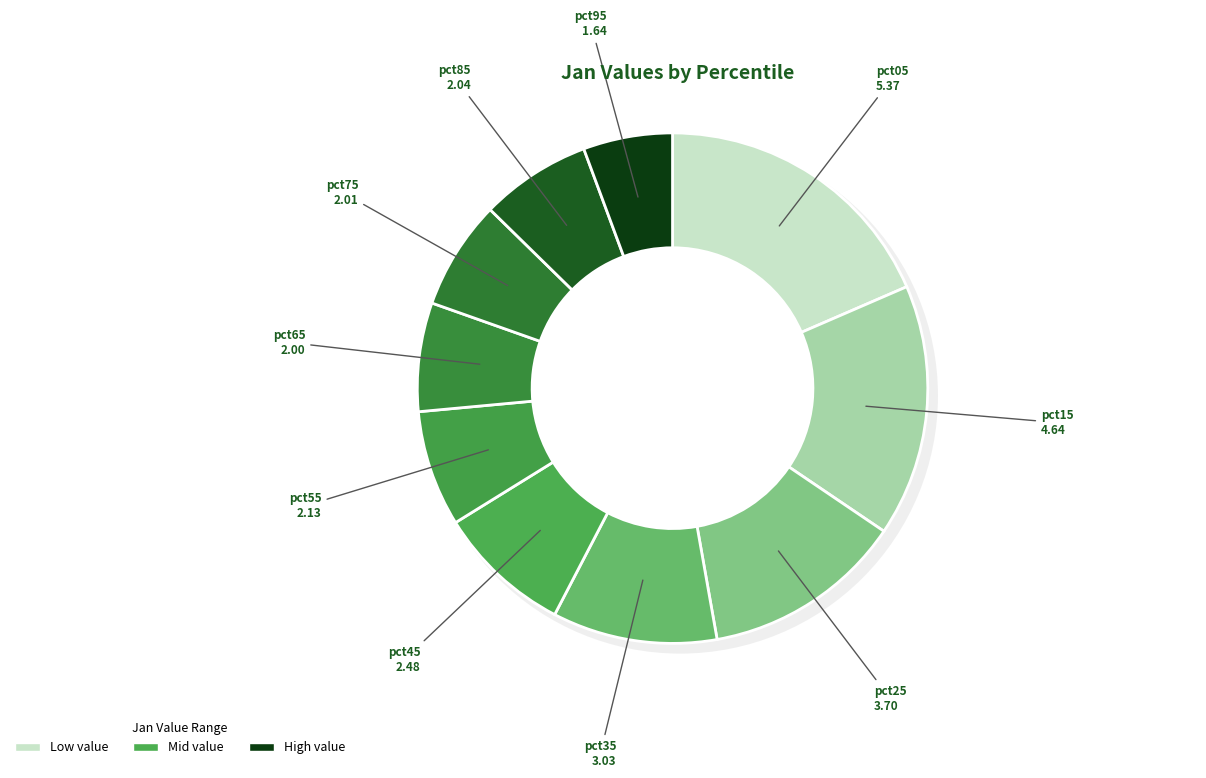

To the nearest percent, what is the difference between the largest and smallest slice percentages?

13%